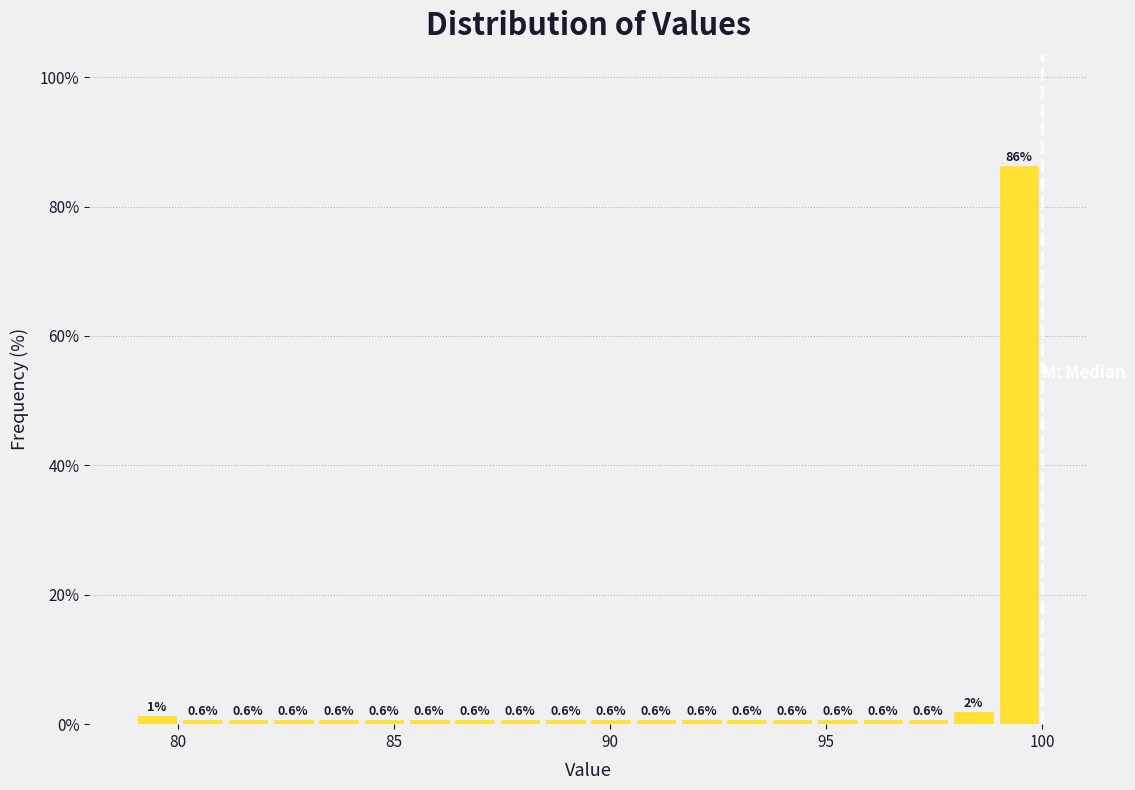

Read against the x-axis, roughly where is the centre of the tallest bar?

99.5